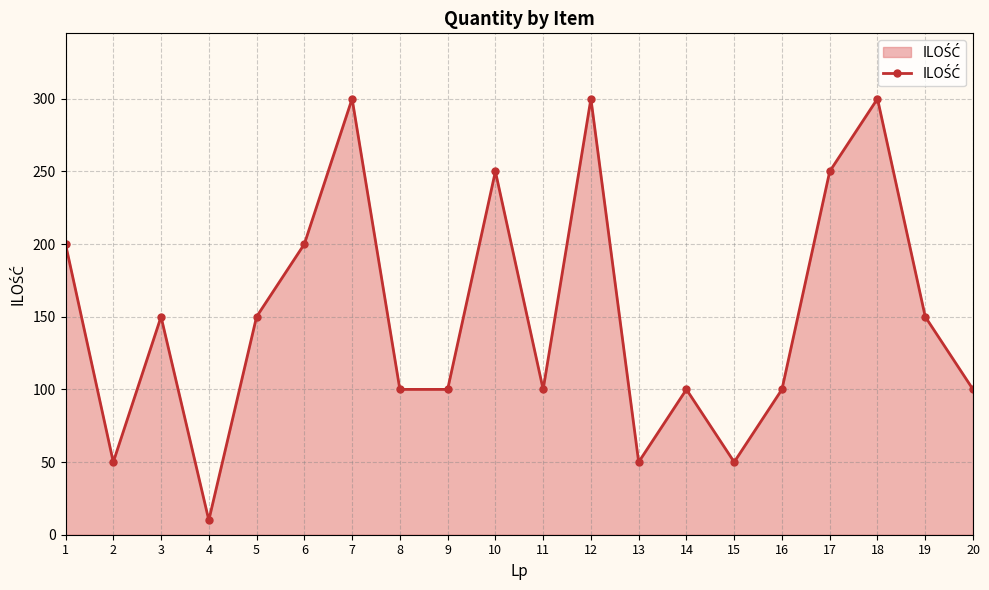

Reading right to left, transcribe all the data shown in this chart.

100	150	300	250	100	50	100	50	300	100	250	100	100	300	200	150	10	150	50	200